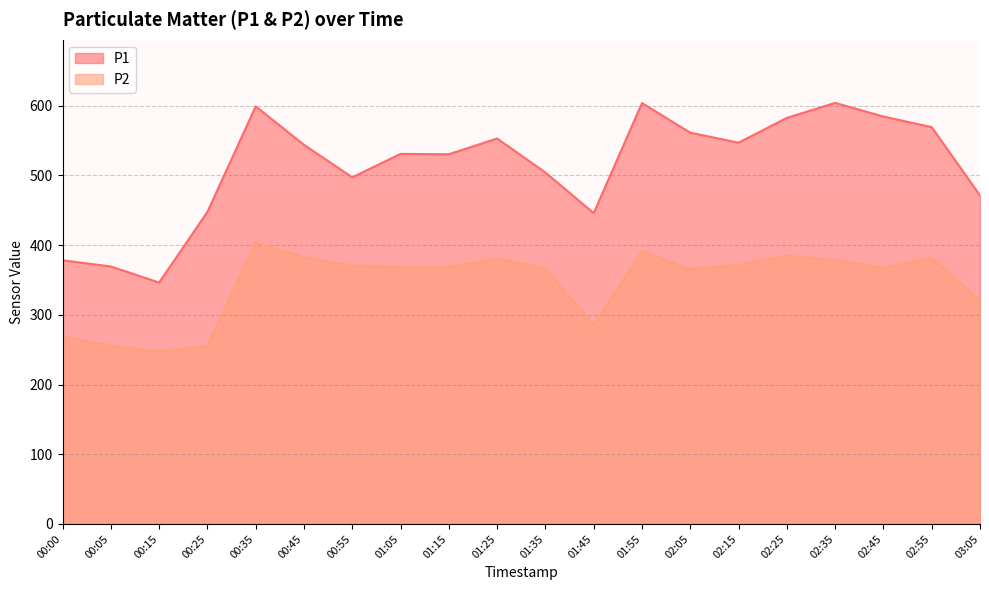

The P2 series shows 320.5 at 03:05. True or false?

True